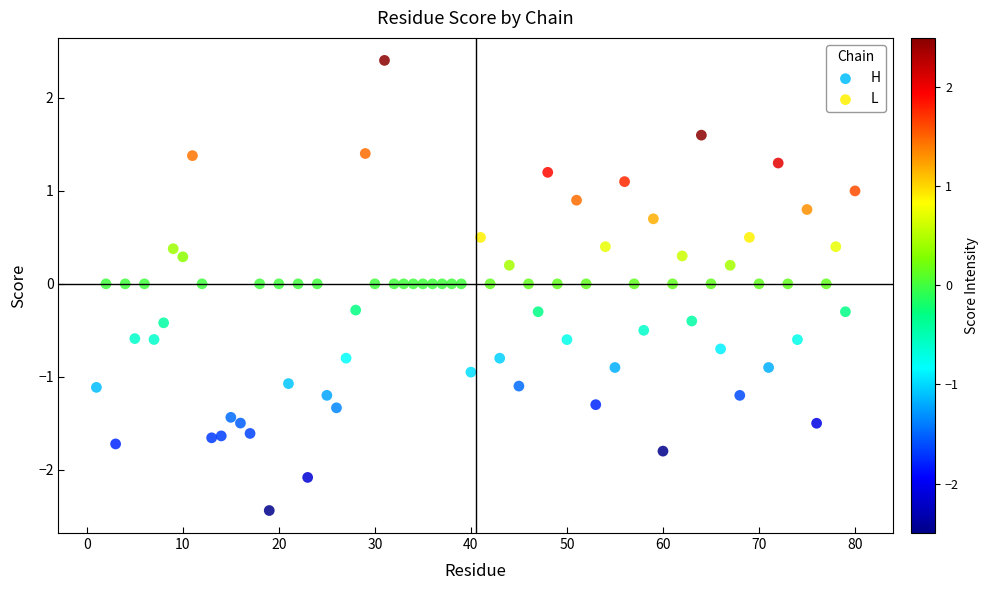

What are all the series names shown in the legend?

H, L